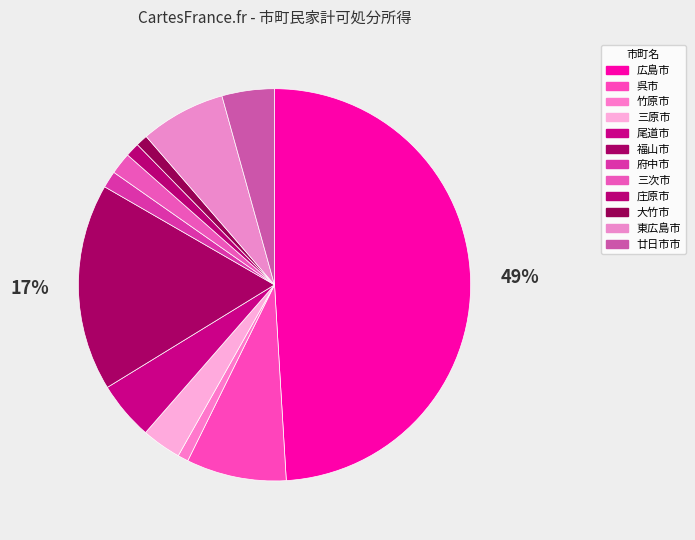

Is there any slice that represents more than half of the pie?

No